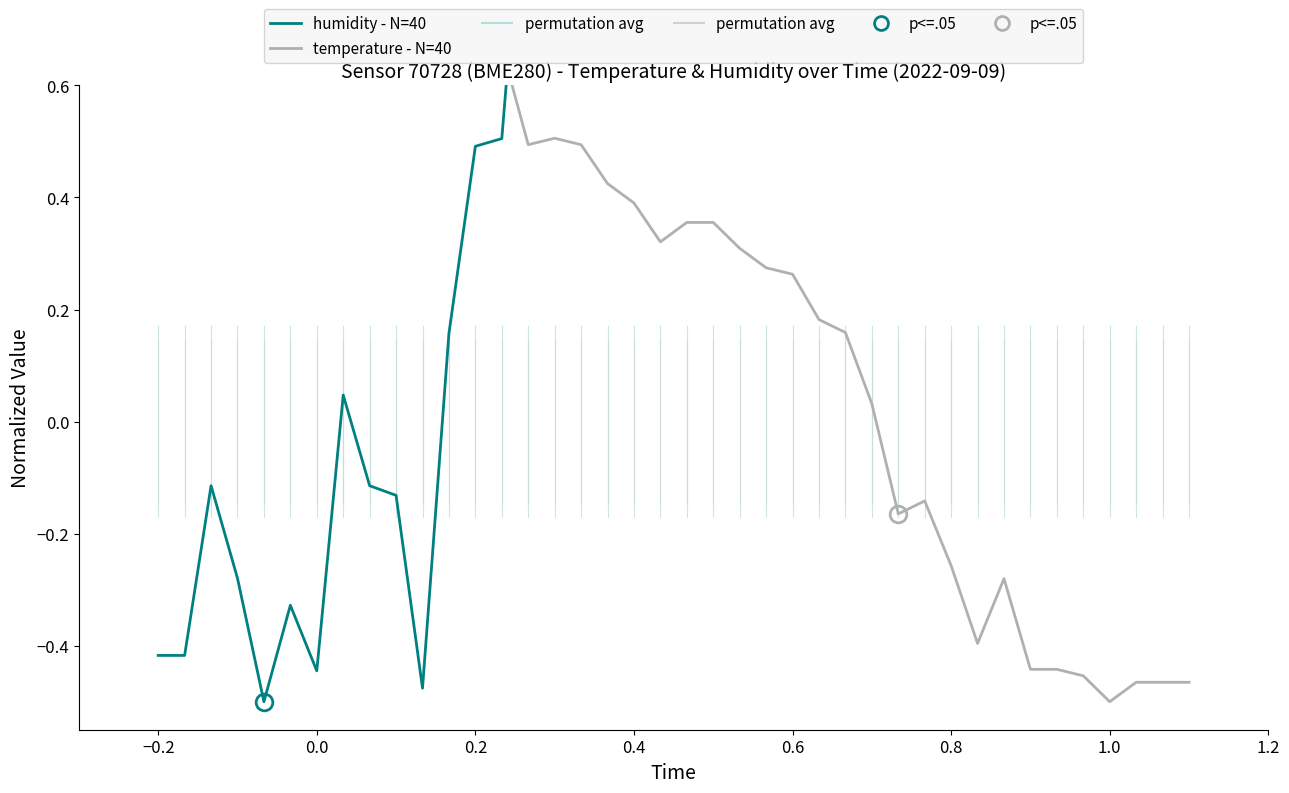

How many lines are shown in the chart?

2